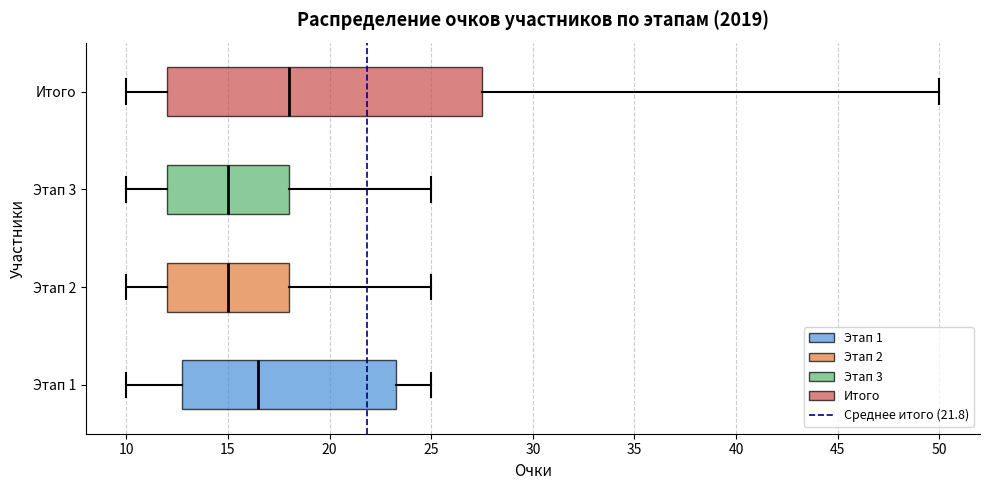

Which box's median line is the furthest to the right?

Итого